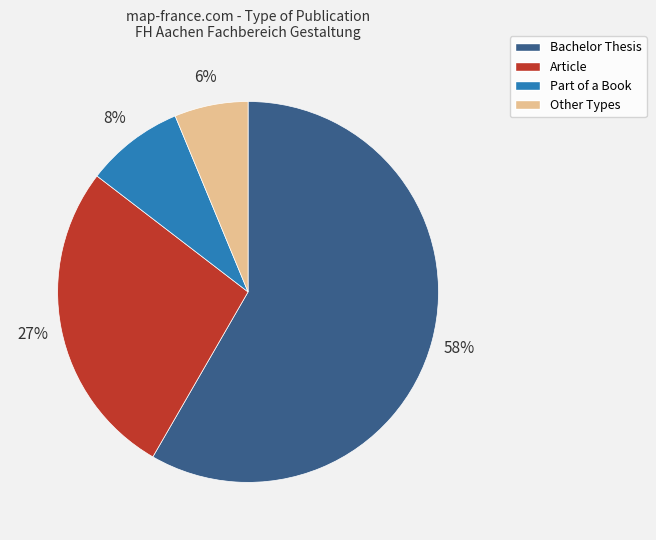

To the nearest percent, what portion does Article represent?

27%